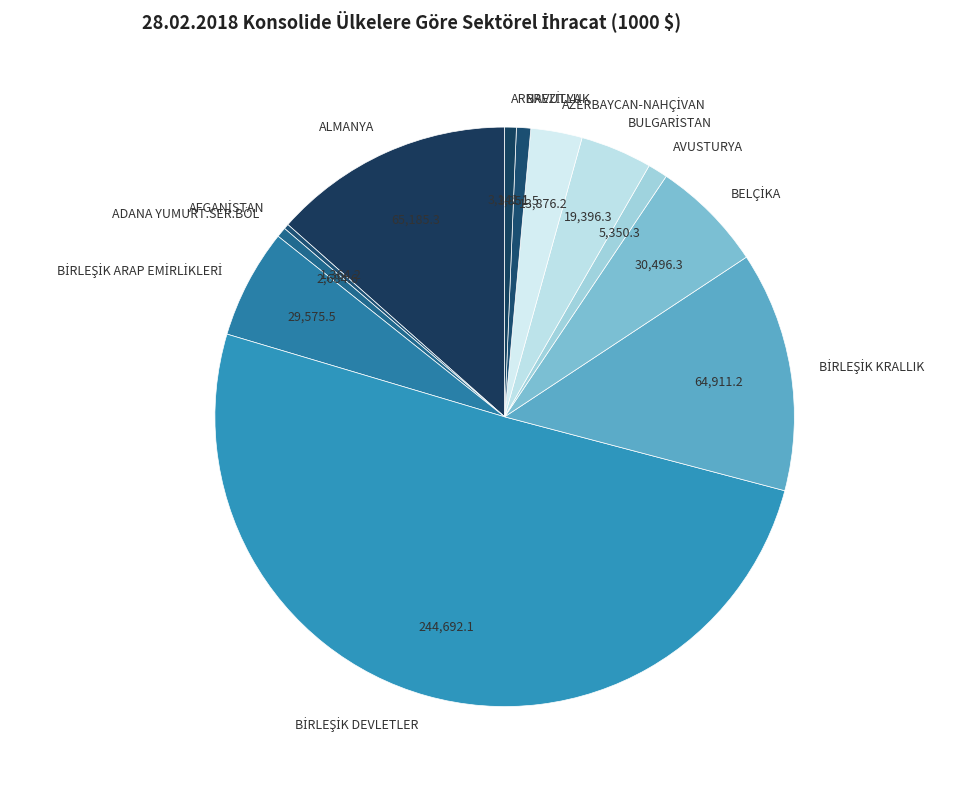

Between AVUSTURYA and ADANA YUMURT.SER.BÖL, which is larger?

AVUSTURYA